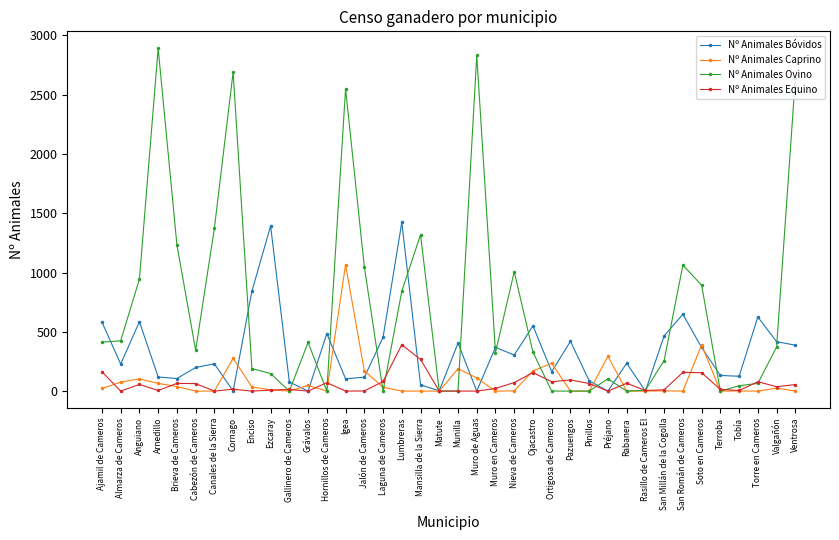

What is the value of the Nº Animales Equino point at the 15th from the left?

1